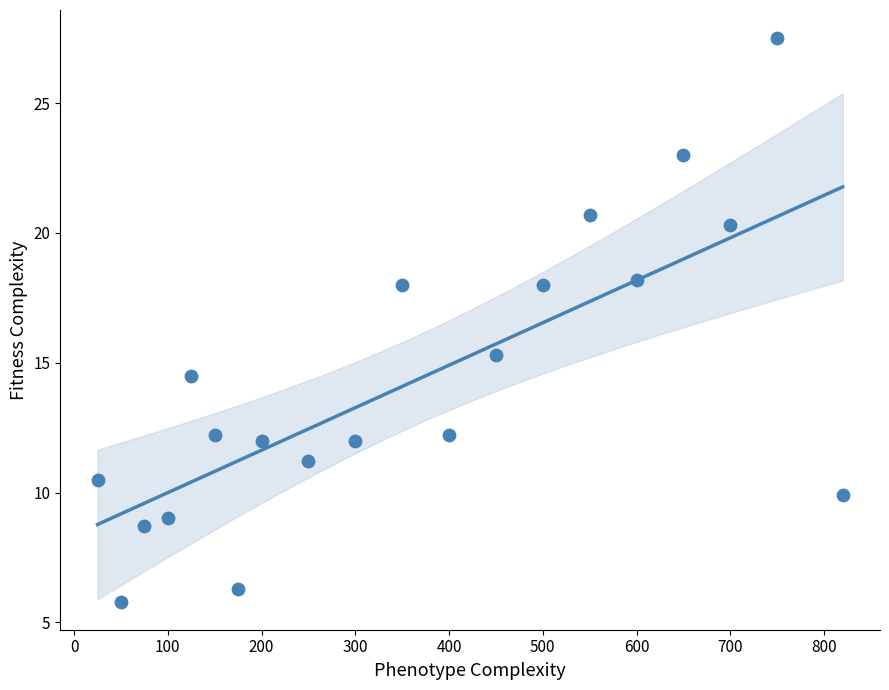

What Y value in the scatter plot is closest to 16?

15.3